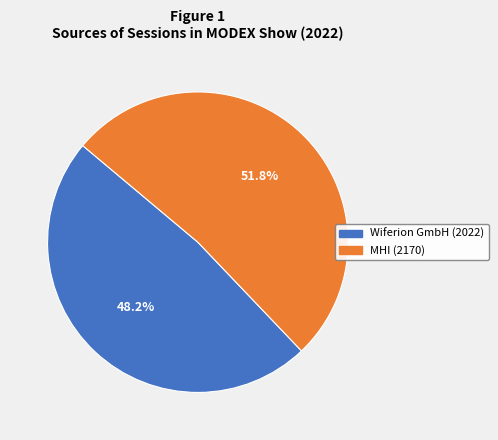

The MHI (2170) slice represents 46% of the pie. True or false?

False